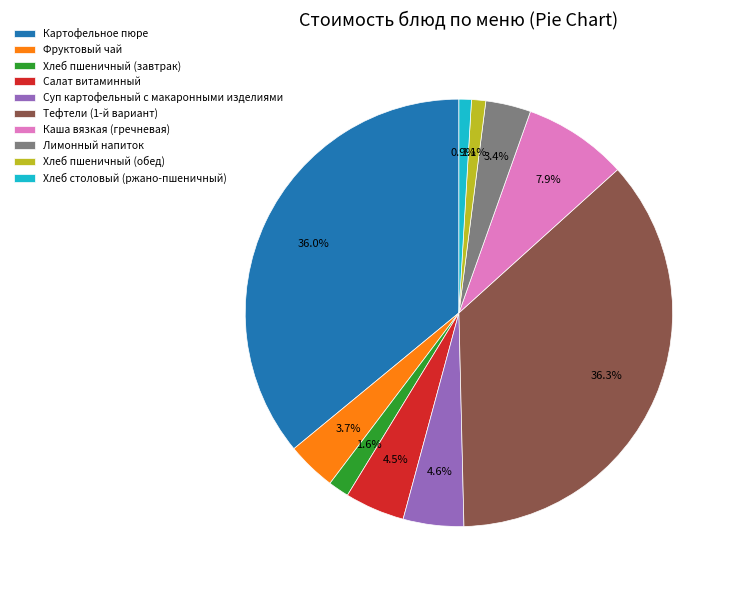

Is there a majority slice in this chart?

No